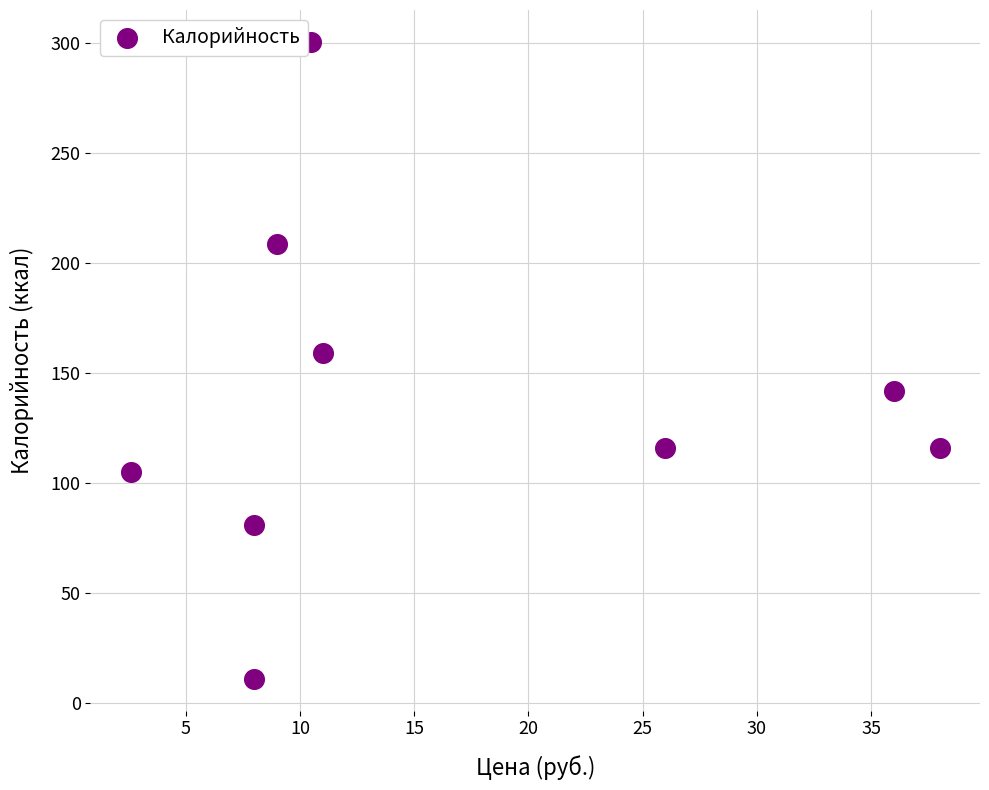

What is the range of Y values (max minus min)?

289.7